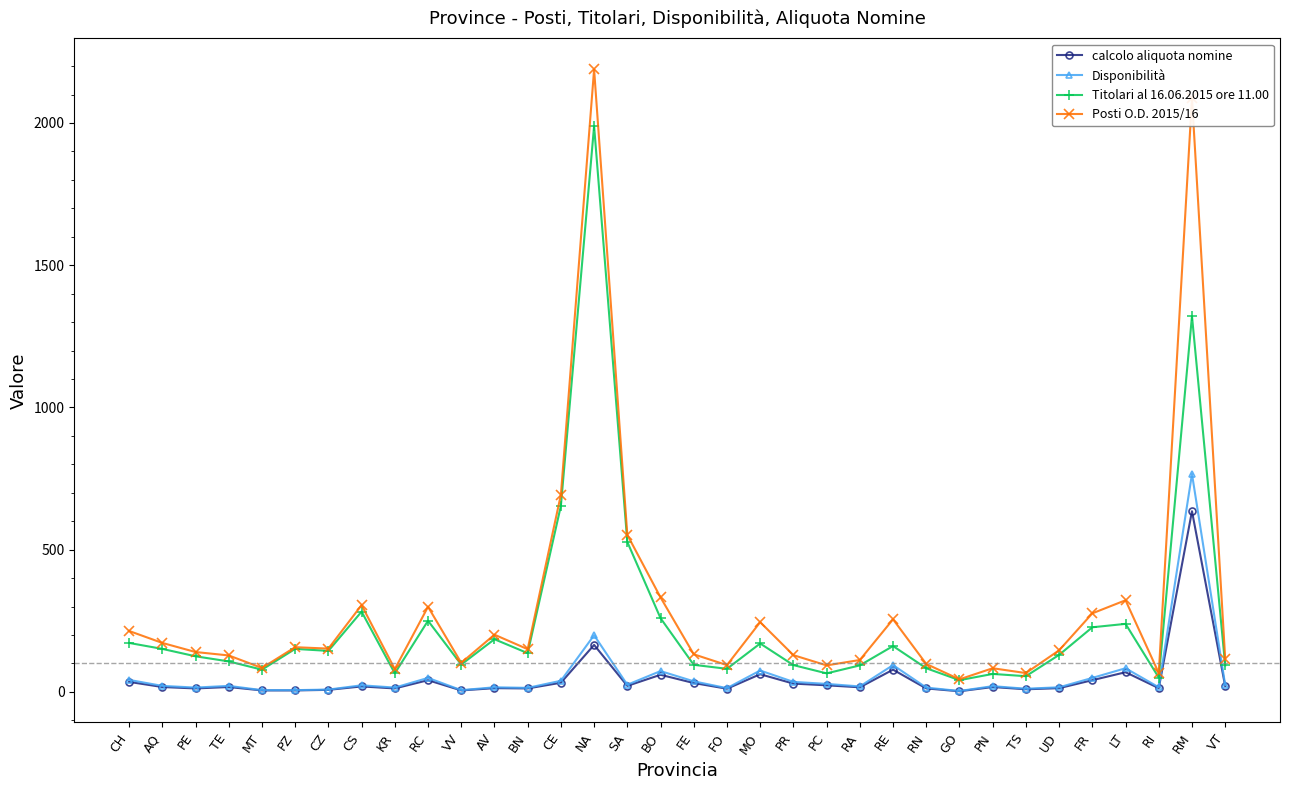

Where is Titolari al 16.06.2015 ore 11.00 nearest to the value 1015?

RM